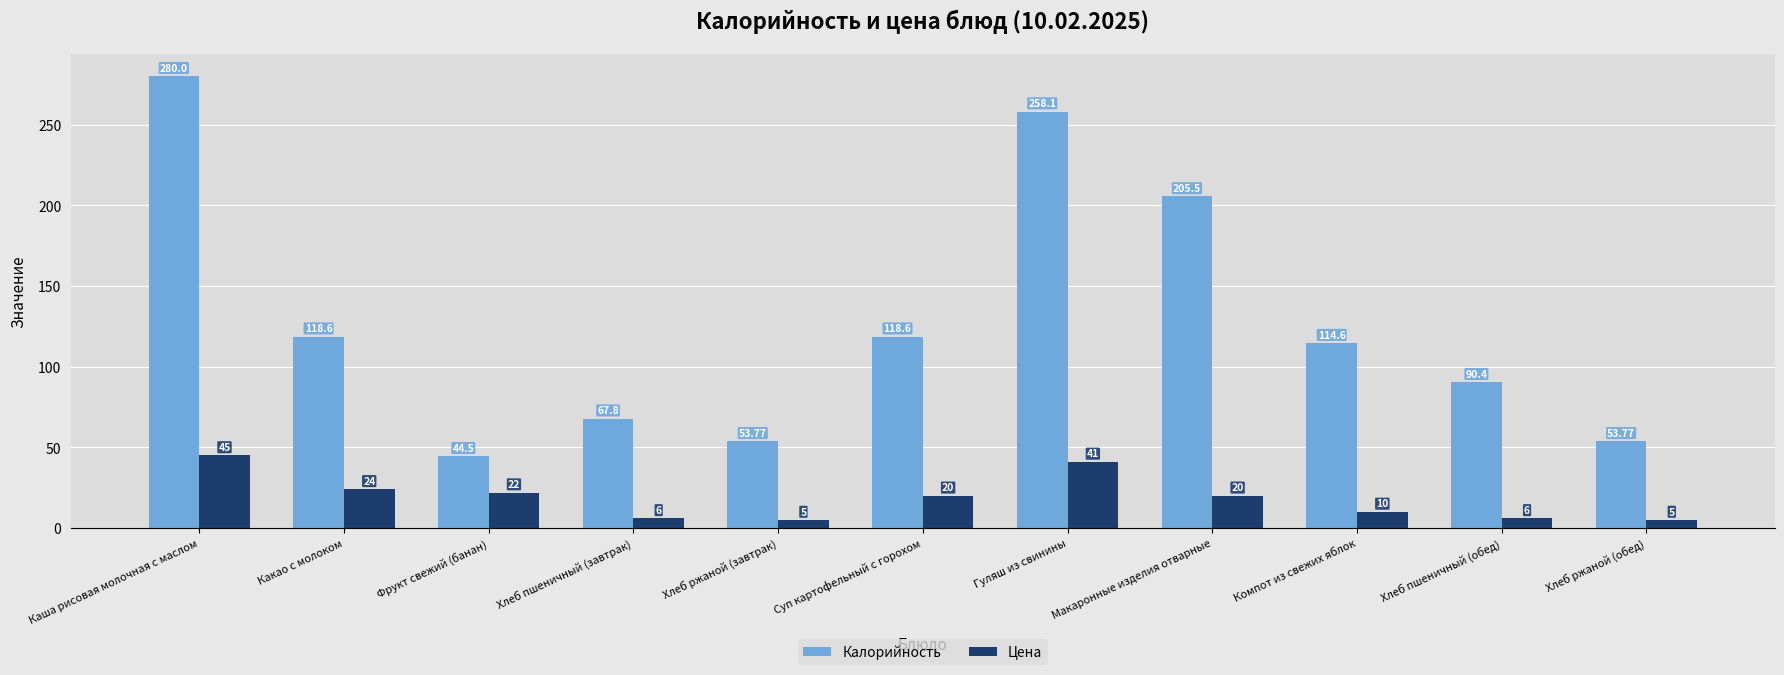

Is the value of Цена at Гуляш из свинины greater than the value of Калорийность at Макаронные изделия отварные?

No